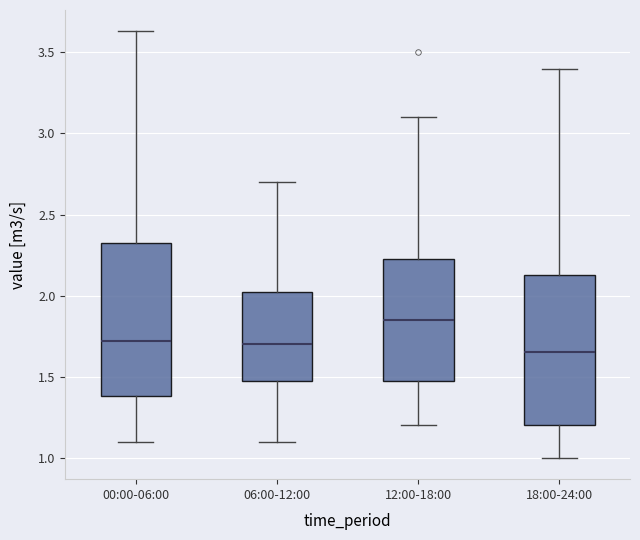

Reading left to right, transcribe this box plot: for each box, give where its median line is, the range the box spans, and where its two whiskers end, as read against the y-axis. The values are not printed on the chart, so give them approximately, as read against the axis.

00:00-06:00: median 1.70, box 1.40 to 2.35, whiskers 1.10 to 3.65
06:00-12:00: median 1.70, box 1.50 to 2.05, whiskers 1.10 to 2.70
12:00-18:00: median 1.85, box 1.50 to 2.25, whiskers 1.20 to 3.10
18:00-24:00: median 1.65, box 1.20 to 2.15, whiskers 1.00 to 3.40